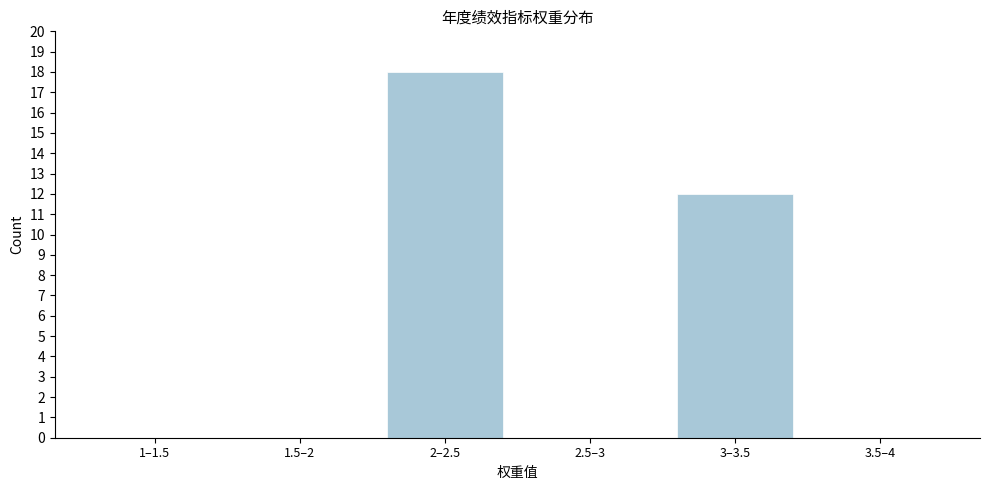

Reading right to left, what are all the values shown in this chart?

3.5–4=0	3–3.5=12	2.5–3=0	2–2.5=18	1.5–2=0	1–1.5=0